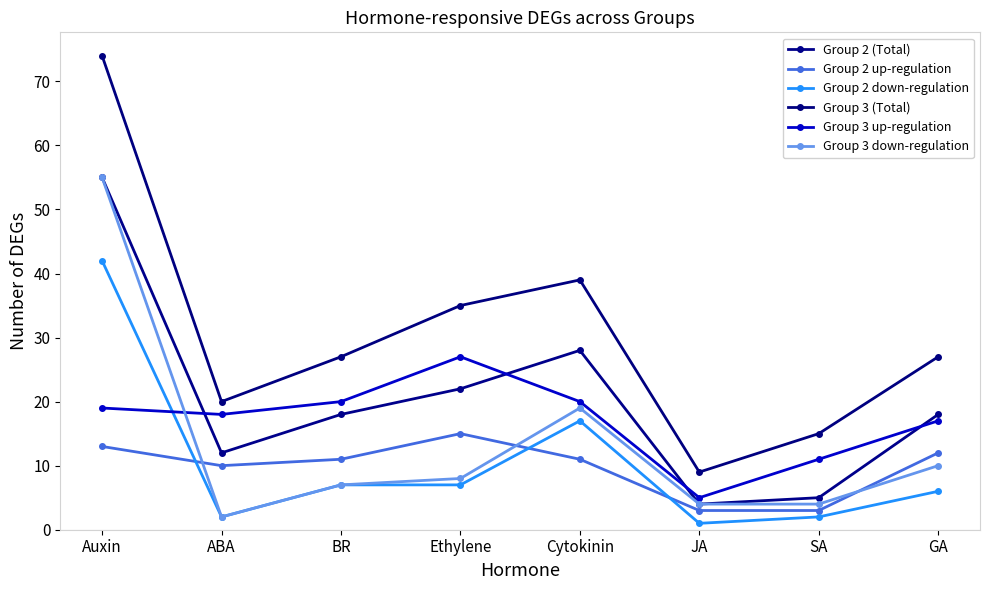

How many interior local peaks does the Group 3 down-regulation series have?

1